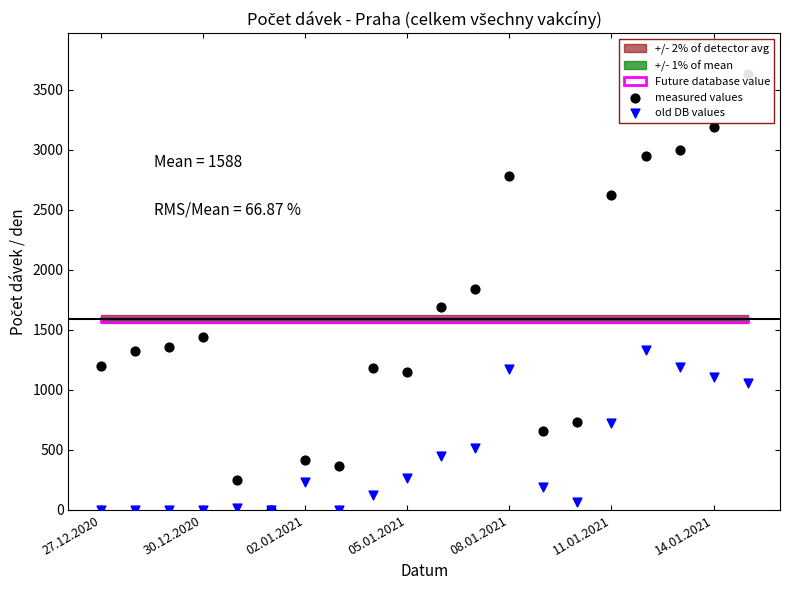

Is the value of old DB values at 17 greater than the value of measured values at 27.12.2020?

No